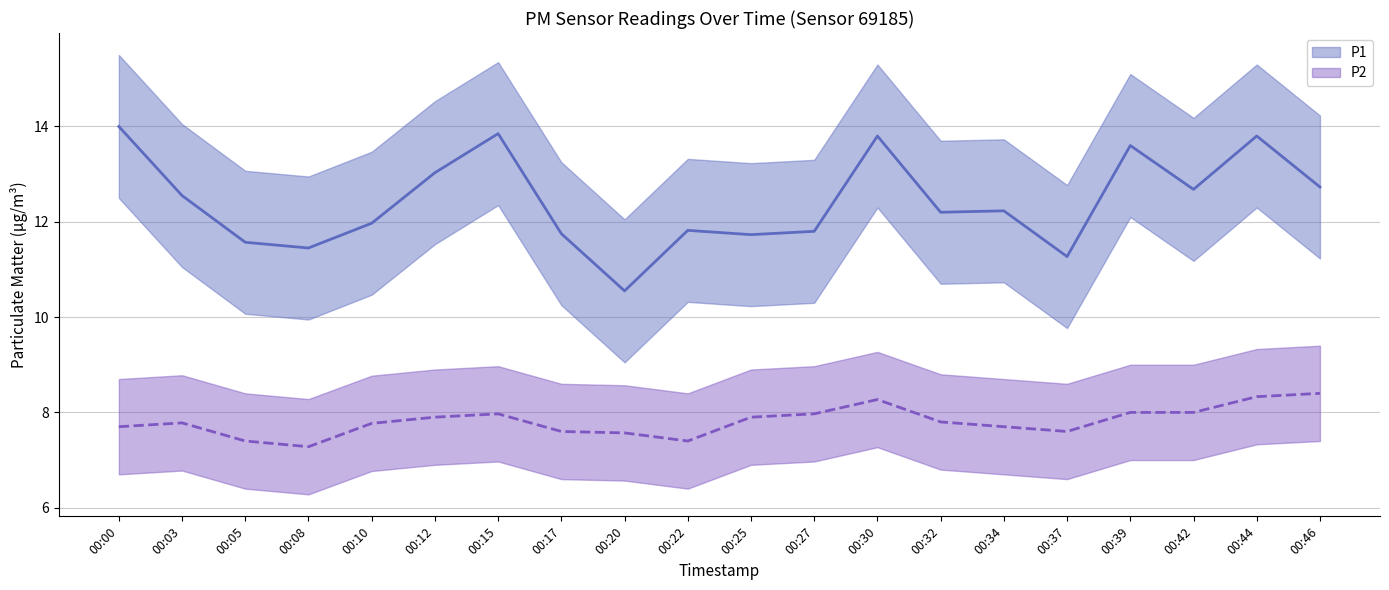

Where does the P1 series first go above 12?

00:00